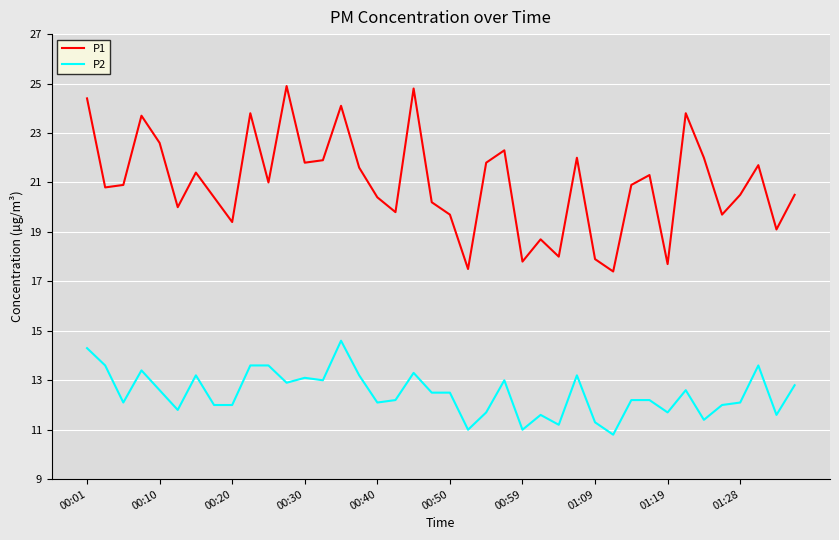

List the series in order of their overall mean, highest first.

P1, P2